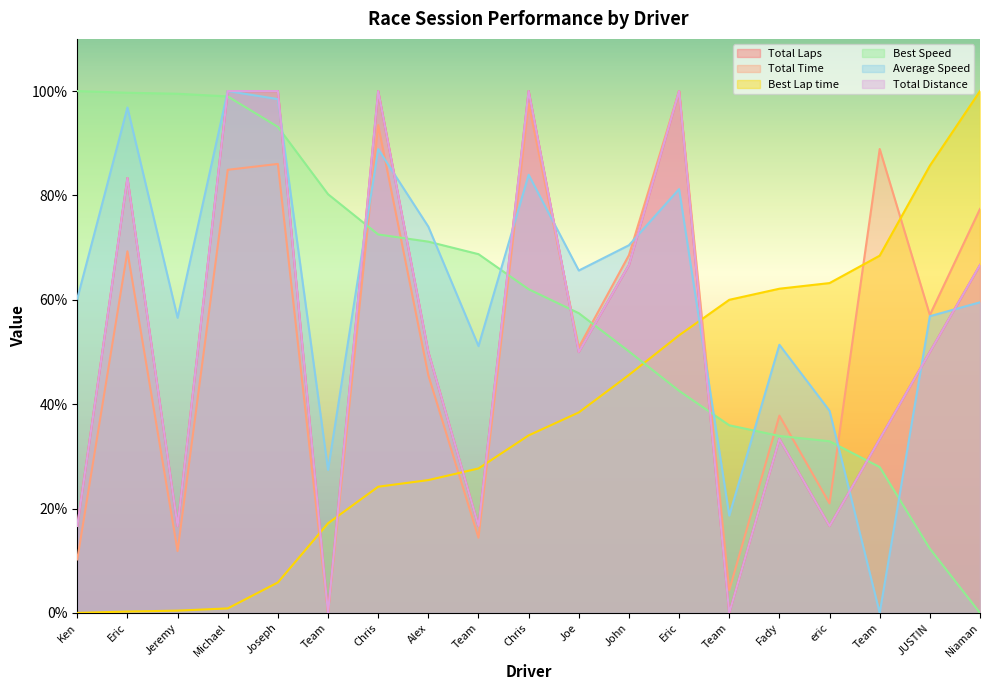

At which label is Best Speed closest to 50?

John